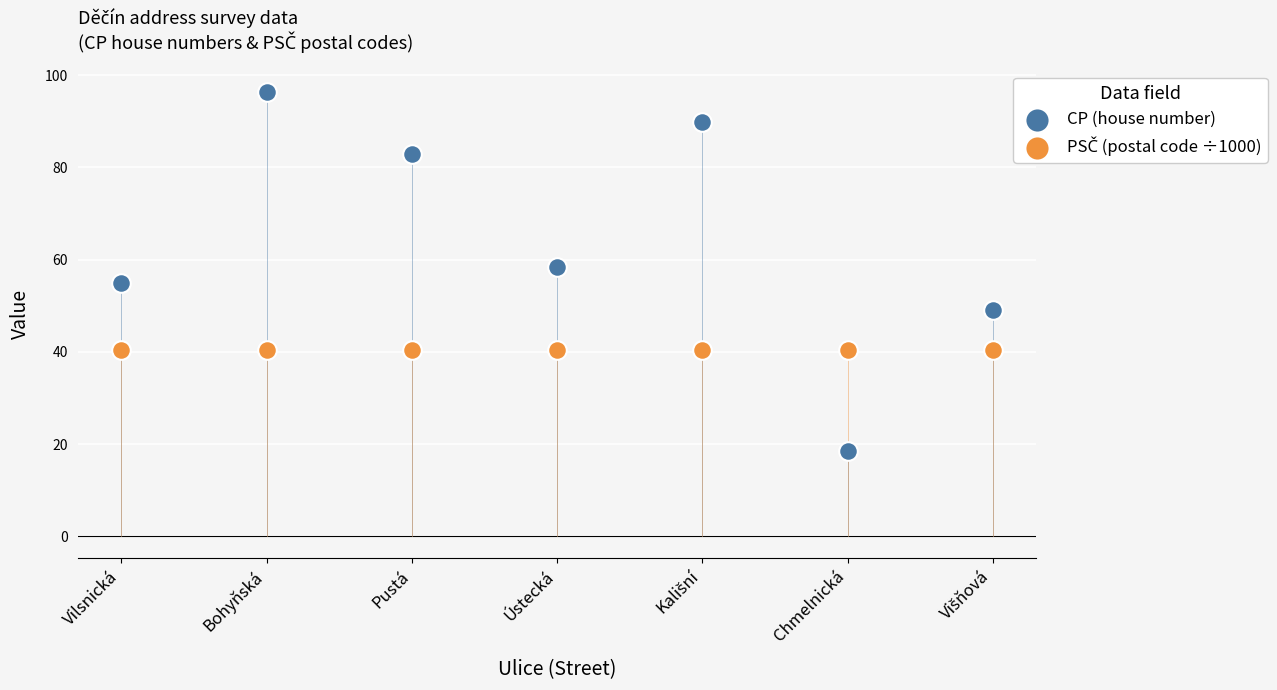

Which series contains the lowest Y value?

CP (house number)